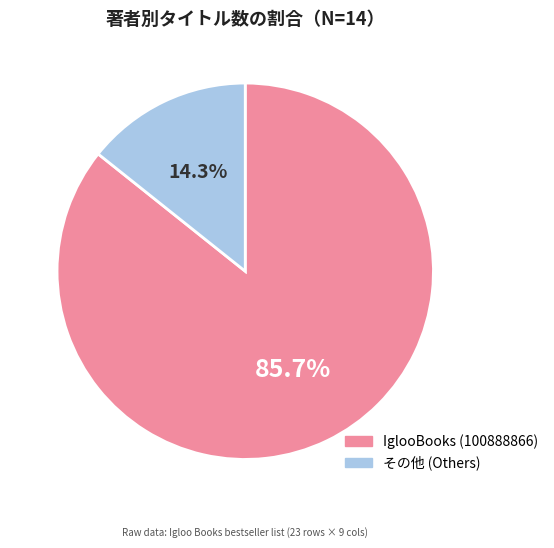

Is there any slice that represents more than half of the pie?

Yes